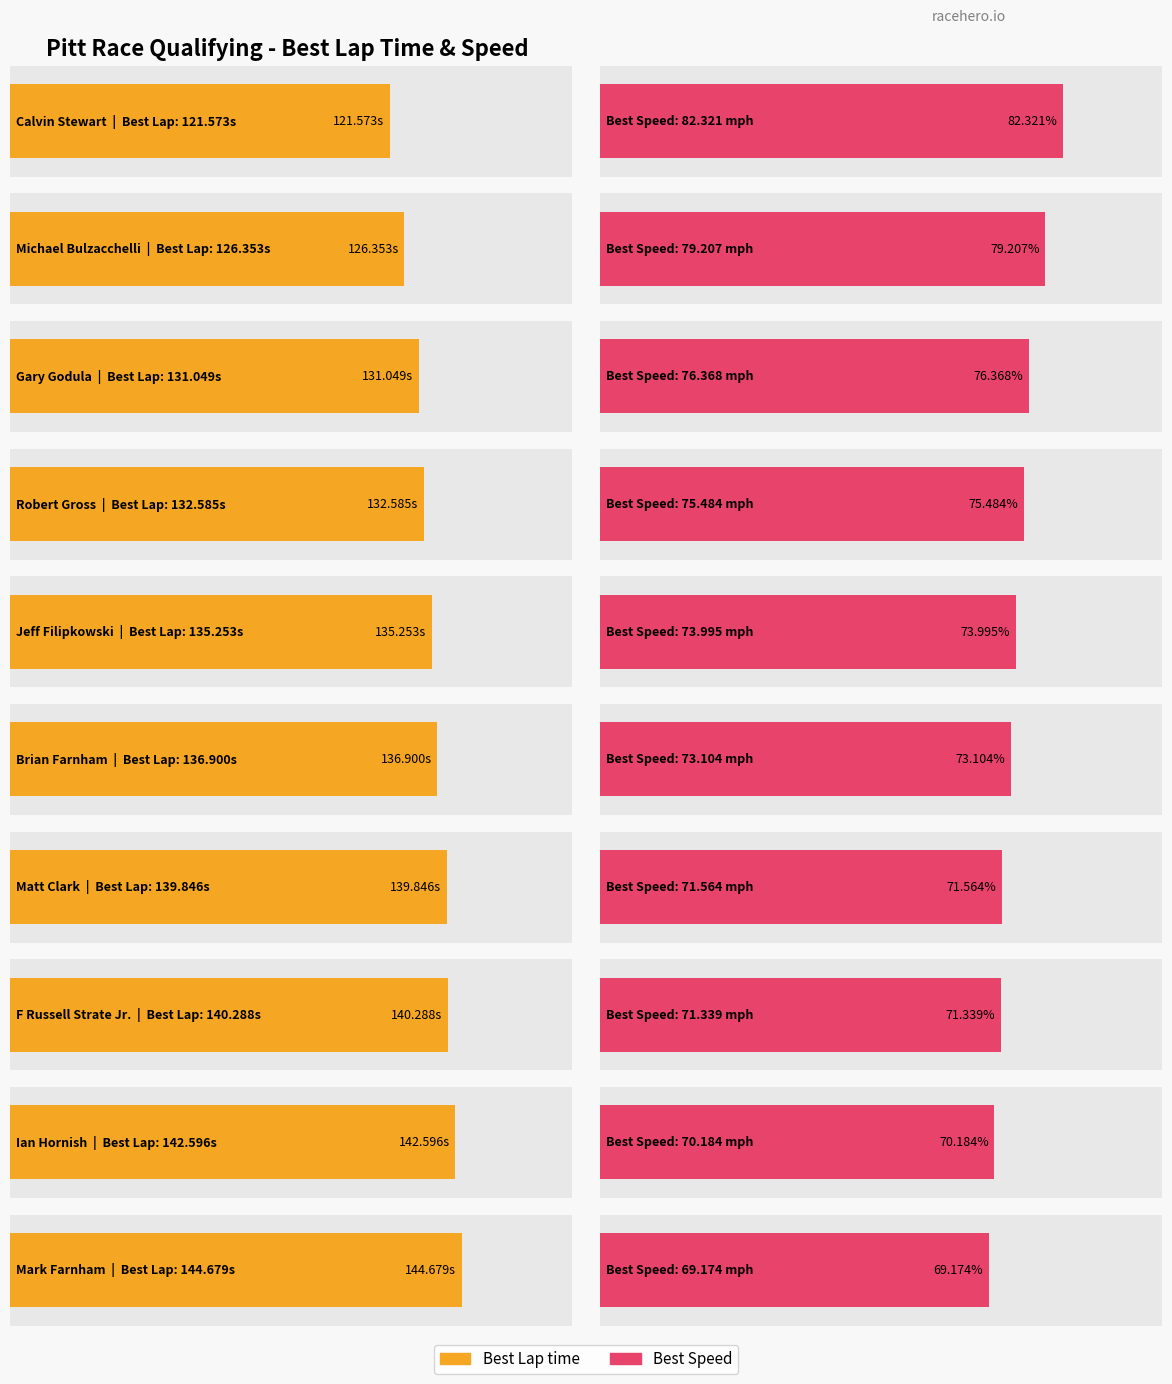

At Michael Bulzacchelli, list the series in order from smallest to largest.

Best Speed, Best Lap time